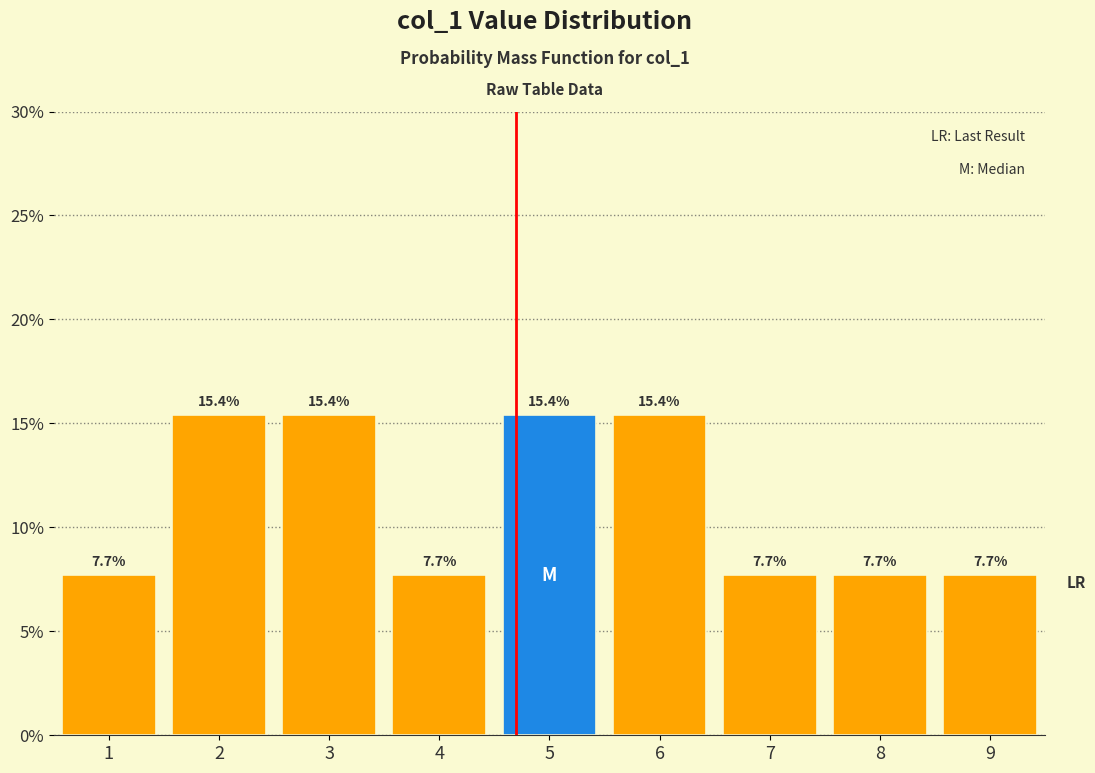

Reading left to right, transcribe this chart: for each bar, give the range it covers on the x-axis and its height.

0.5 to 1.5: 7.7
1.5 to 2.5: 15.4
2.5 to 3.5: 15.4
3.5 to 4.5: 7.7
4.5 to 5.5: 15.4
5.5 to 6.5: 15.4
6.5 to 7.5: 7.7
7.5 to 8.5: 7.7
8.5 to 9.5: 7.7